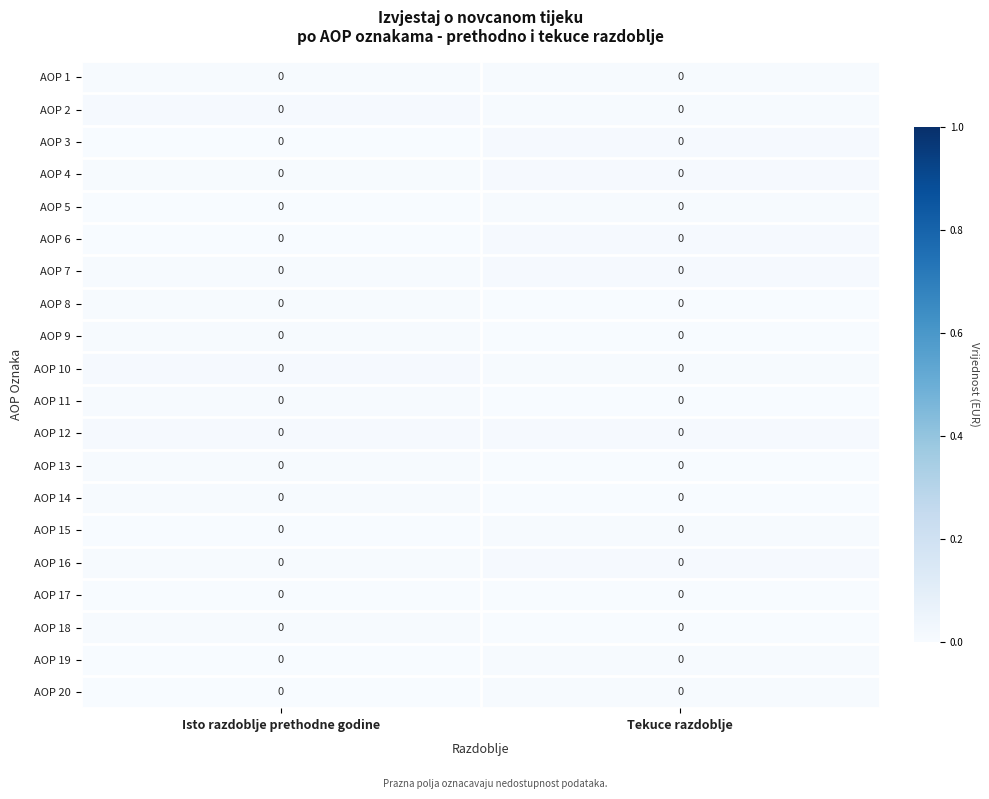

Which series has the largest total across all categories?

AOP 12